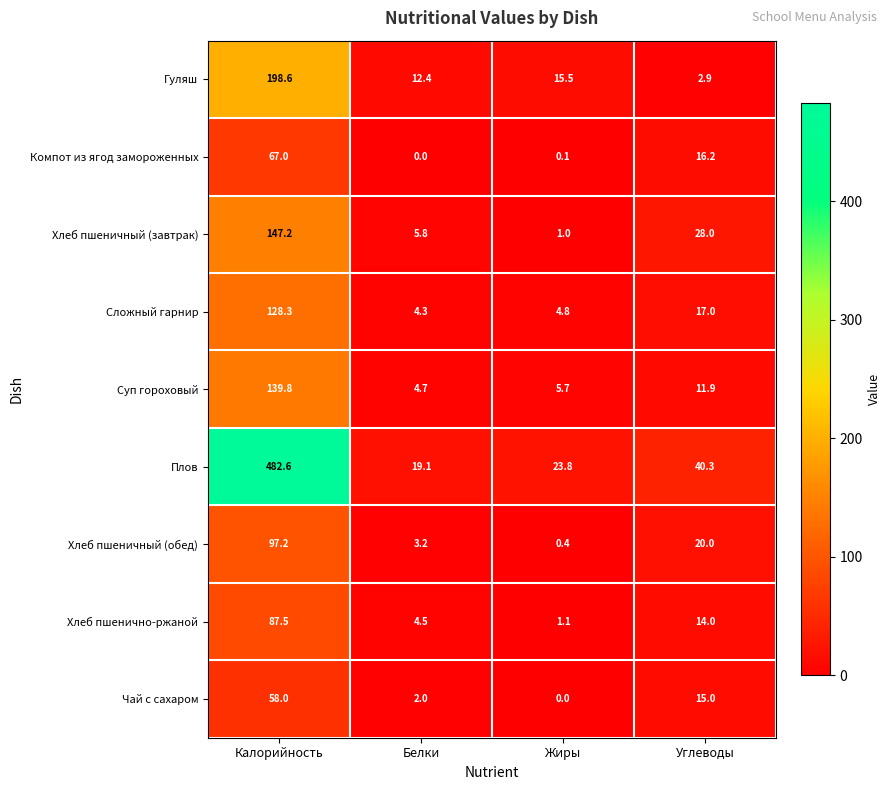

What is the total value across all series at Жиры?

52.4